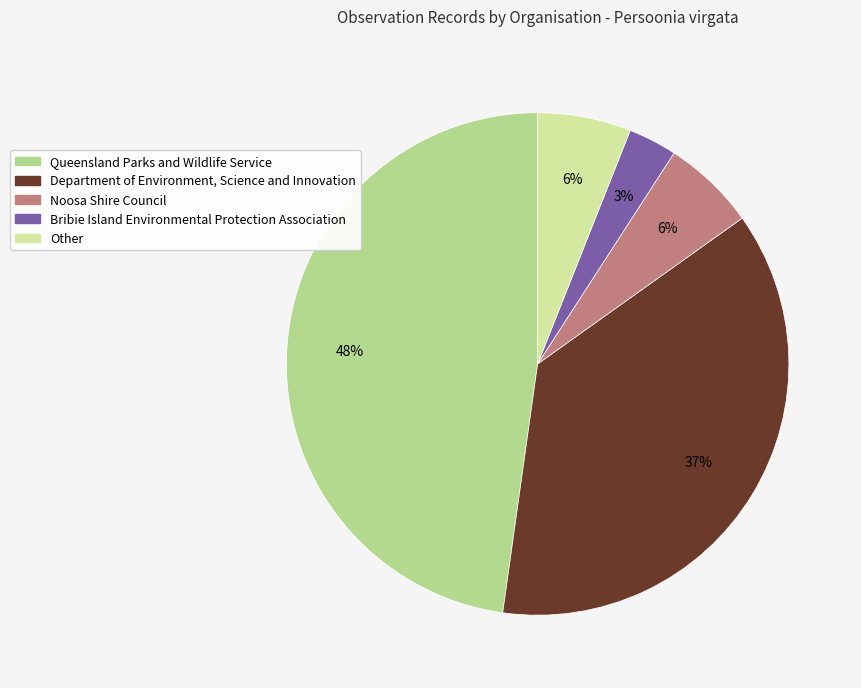

The Noosa Shire Council slice represents 6% of the pie. True or false?

True